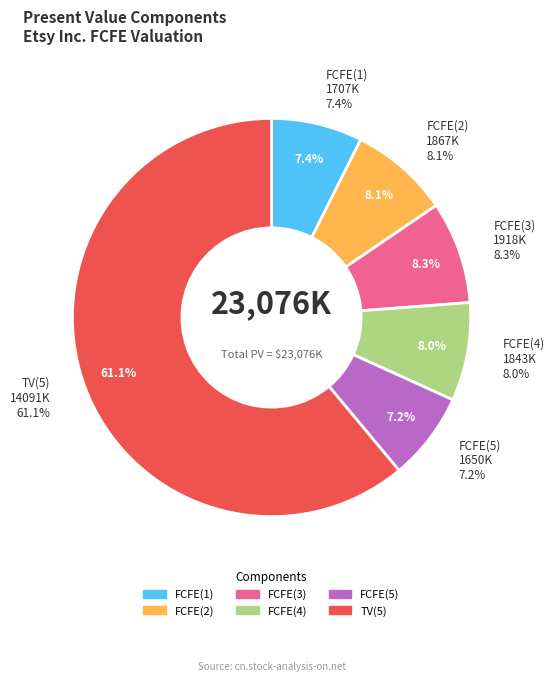

Count the number of slices in the pie.

6